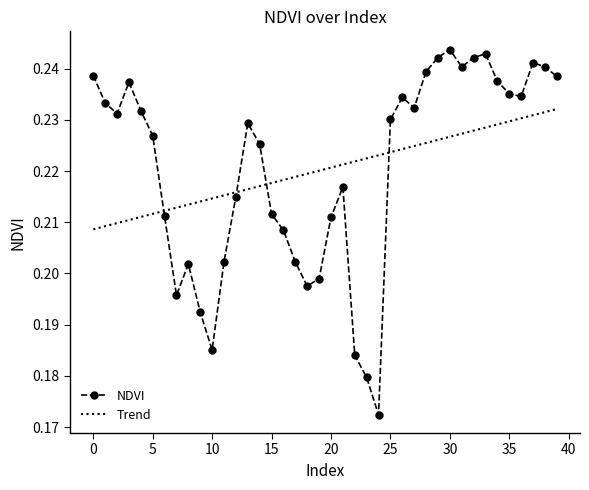

Which series ends up on top after the final intersection of NDVI and Trend?

NDVI